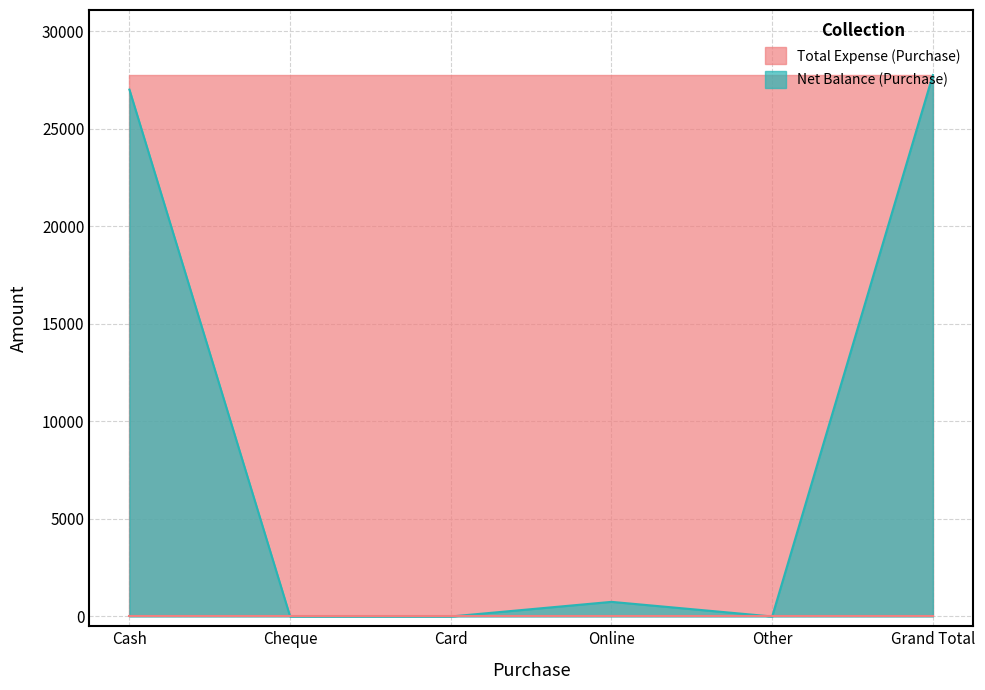

Count the number of categories in the chart.

6